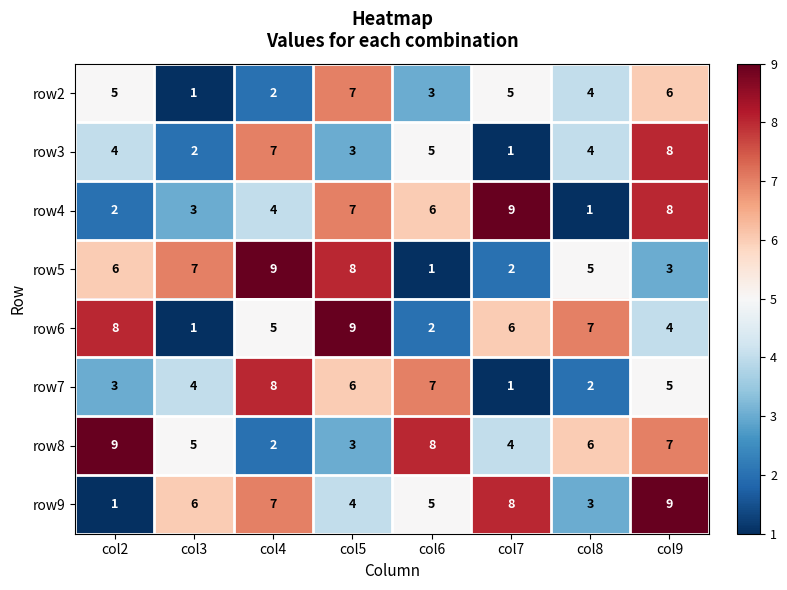

Which series has the largest total across all categories?

row8